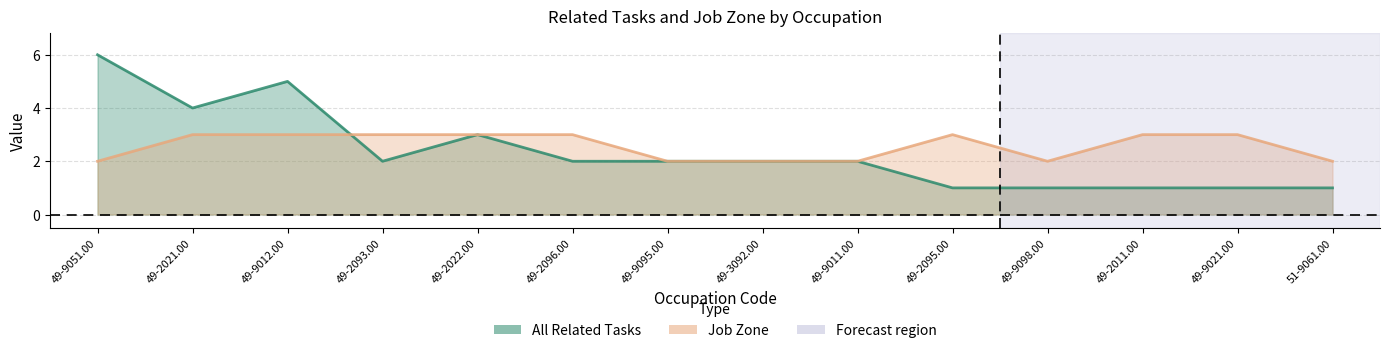

Which series has the largest total across all categories?

Job Zone